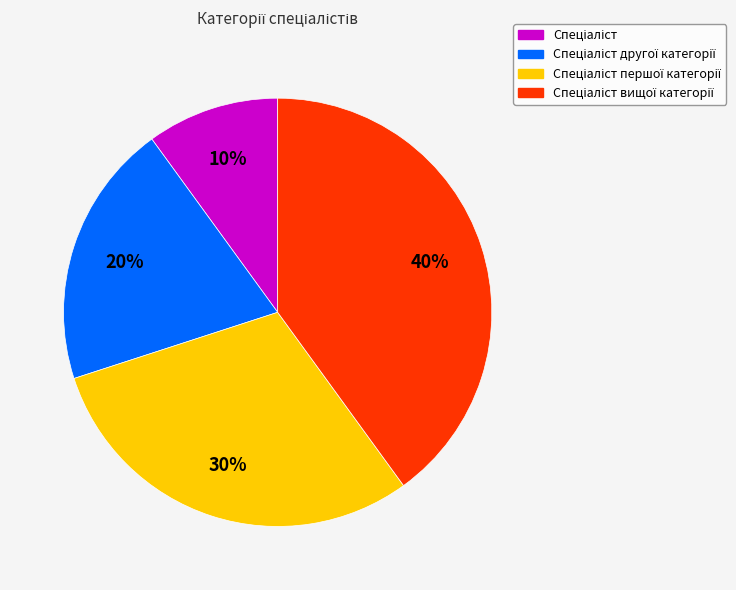

How many slices are in this pie chart?

4